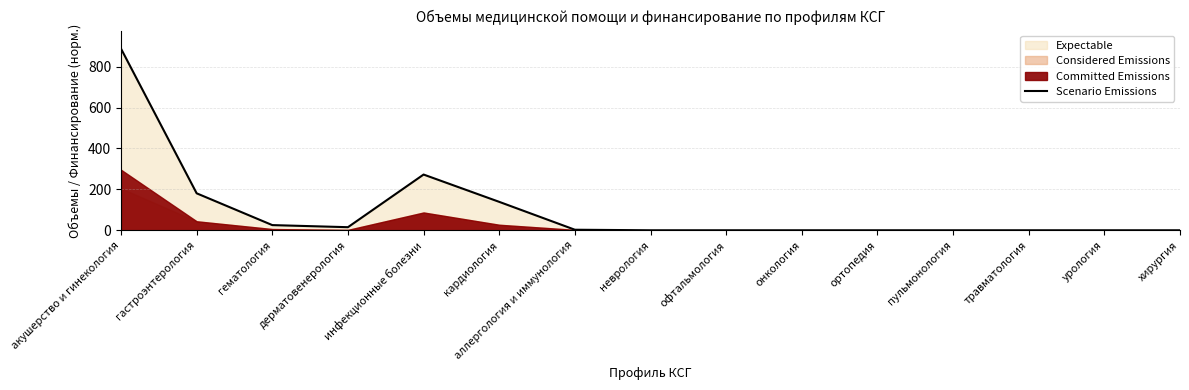

What is the change in value from дерматовенерология to кардиология?

+123.9